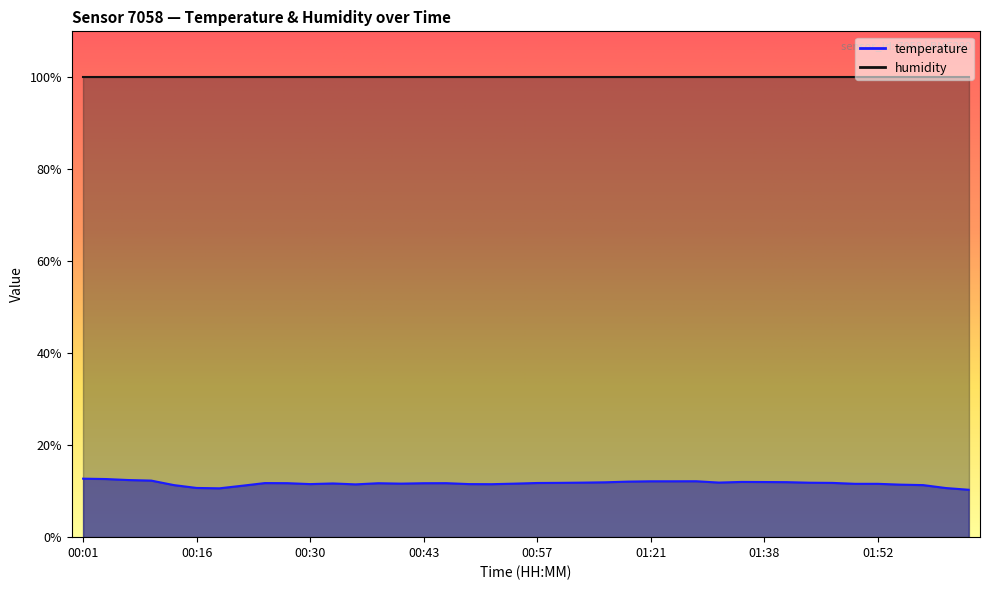

Rank the categories by value from lowest to highest.

02:03, 00:19, 02:01, 00:16, 00:21, 00:13, 01:58, 01:55, 00:35, 00:52, 00:30, 00:49, 01:49, 01:52, 00:41, 00:54, 00:32, 00:38, 00:43, 00:27, 00:46, 00:24, 00:57, 01:47, 01:00, 01:44, 01:03, 01:33, 01:06, 01:41, 01:38, 01:35, 01:12, 01:21, 01:24, 01:30, 00:08, 00:06, 00:03, 00:01